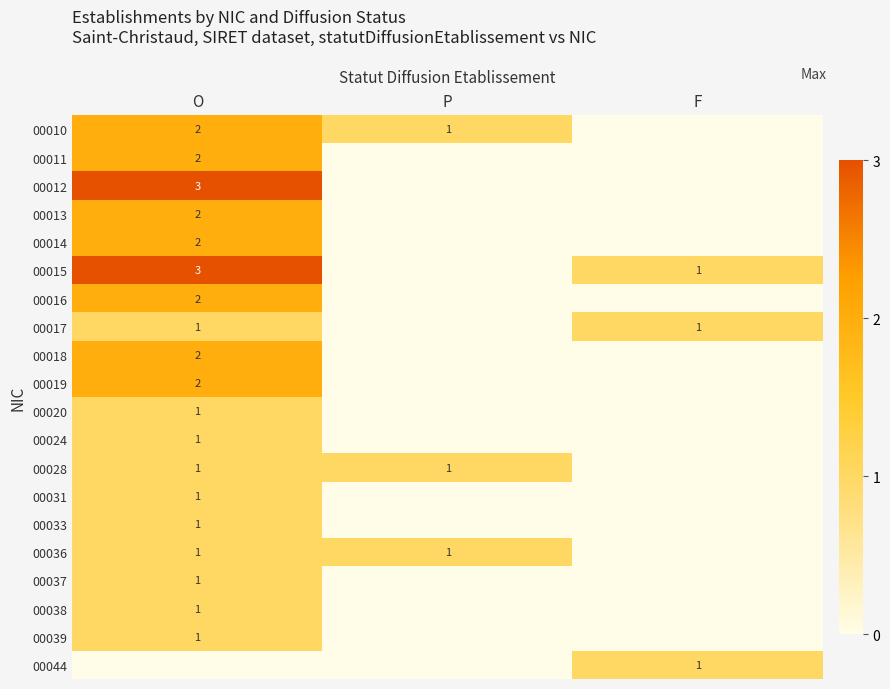

The 00018 series shows 3 at O. True or false?

False